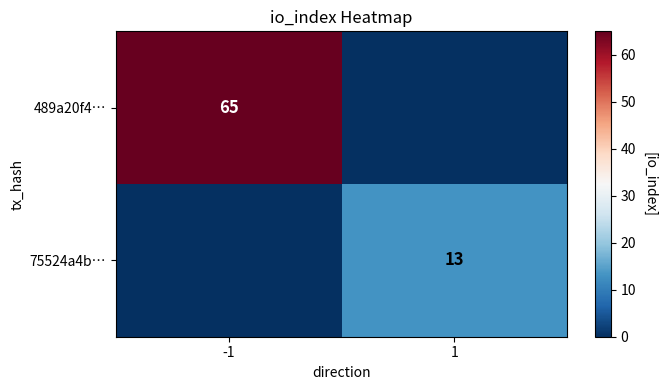

True or false: 489a20f4… has a value of 65 at -1.

True